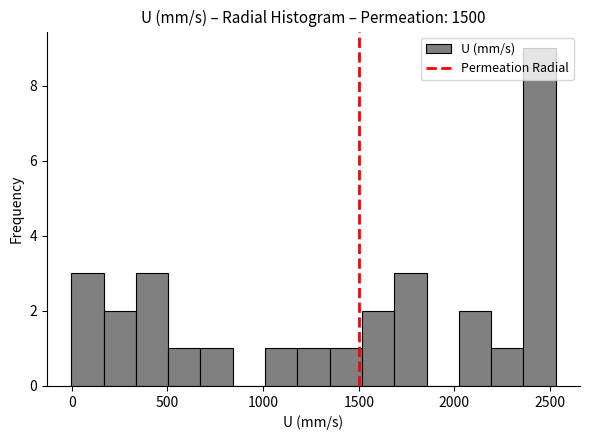

Read against the x-axis, roughly where is the centre of the tallest bar?

2450